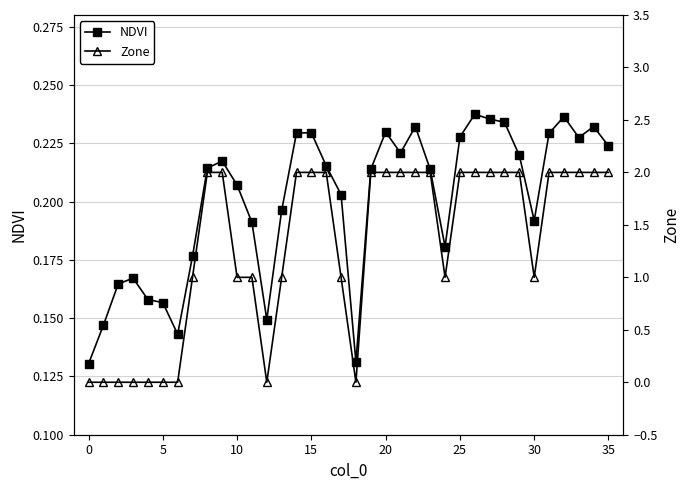

Which series has the largest total across all categories?

Zone